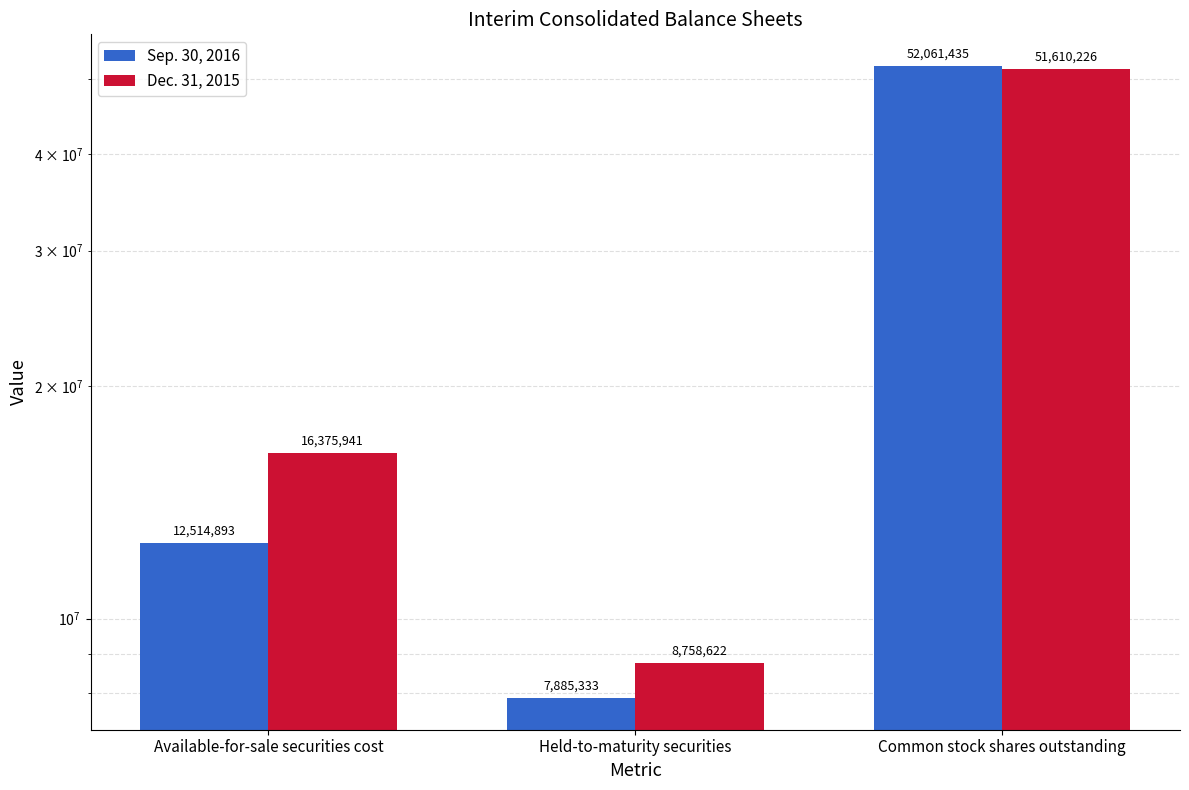

What is the greatest value displayed?

52061435